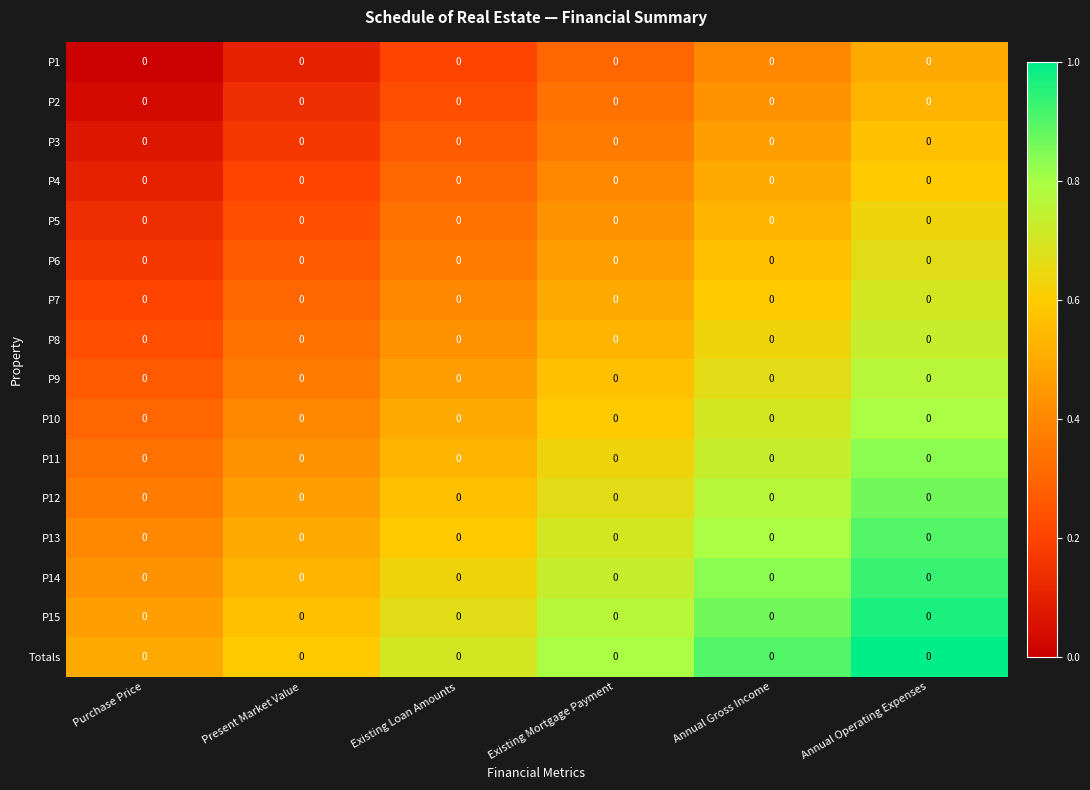

How many data points does each series have?

6